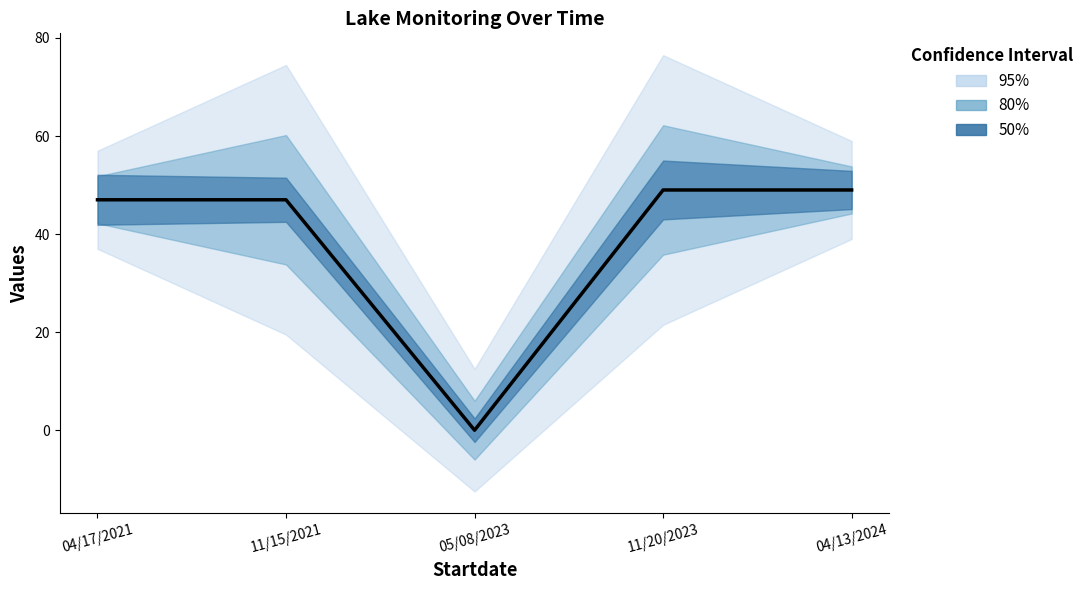

Does the chart have visible grid lines?

No